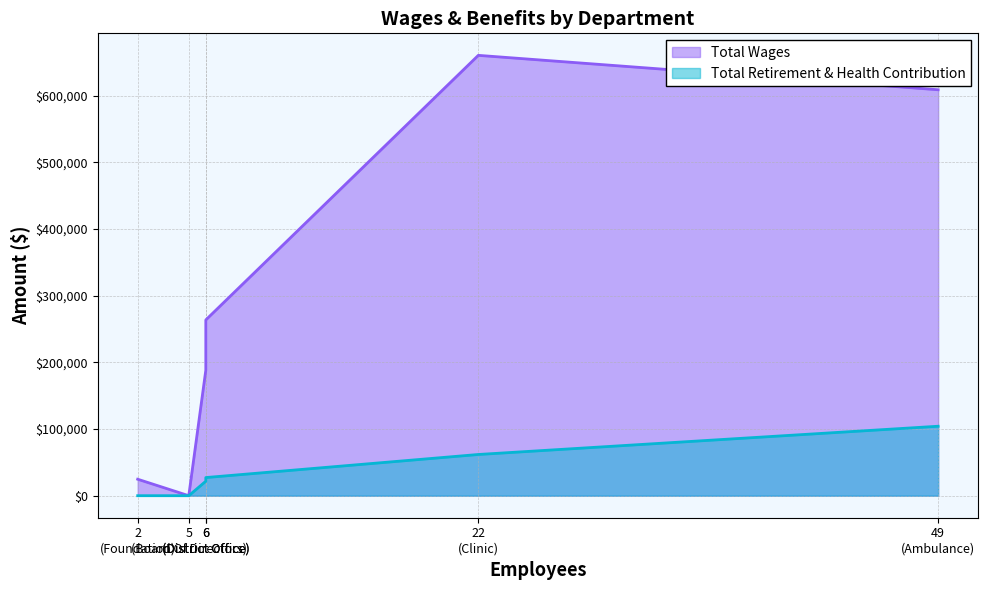

How many lines are shown in the chart?

2